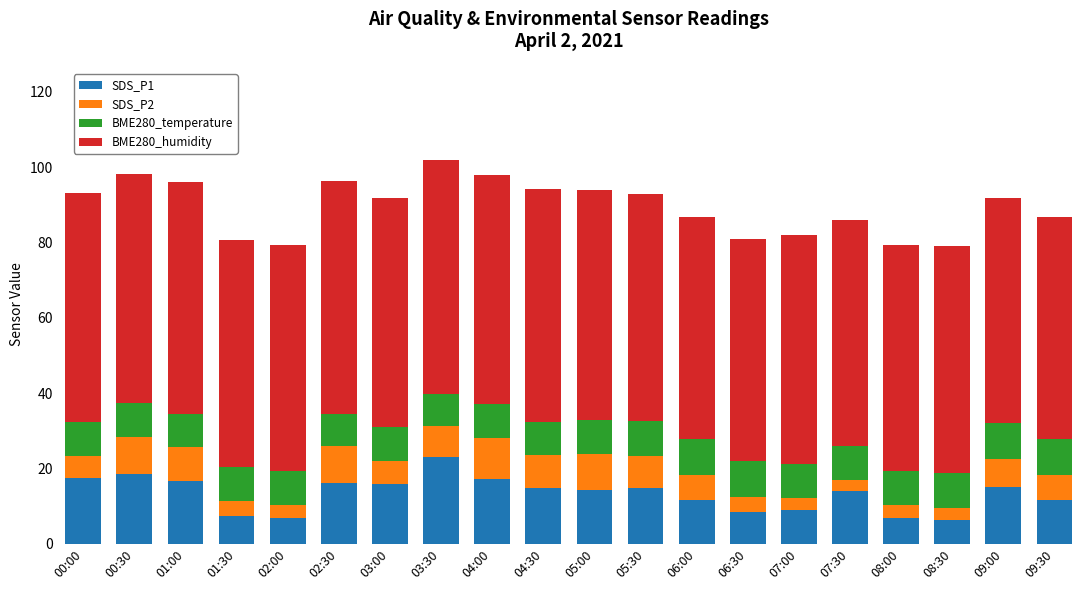

What is the difference between the second highest and minimum values in the SDS_P1 series?

12.0